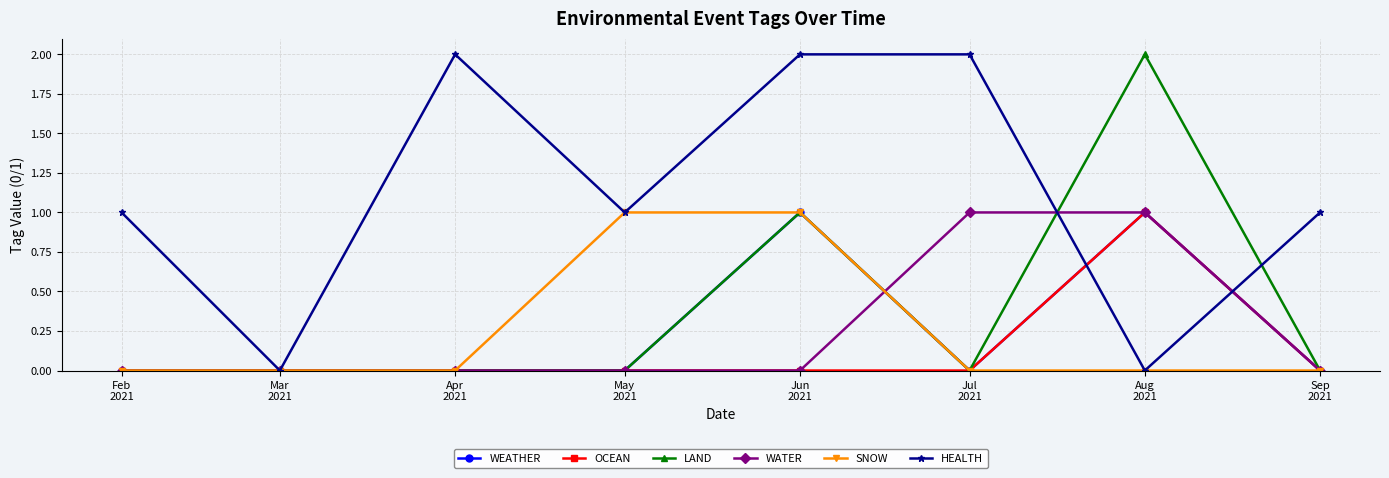

Count the number of data series in this chart.

6